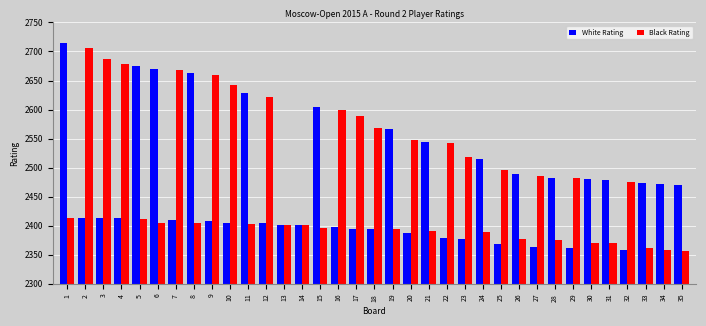

What is the sum of all Black Rating values?

86949